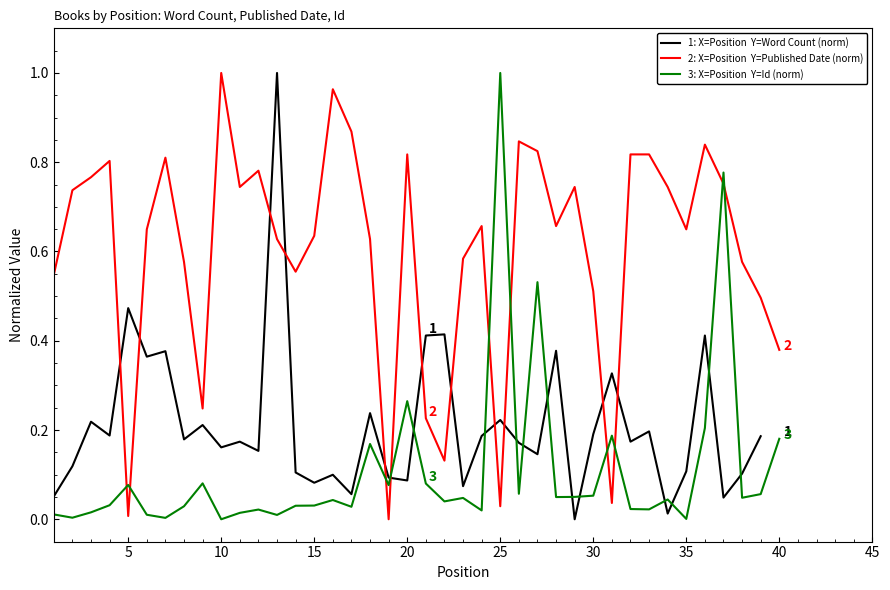

The 1: X=Position  Y=Word Count (norm) series shows 0.3 at 40. True or false?

False